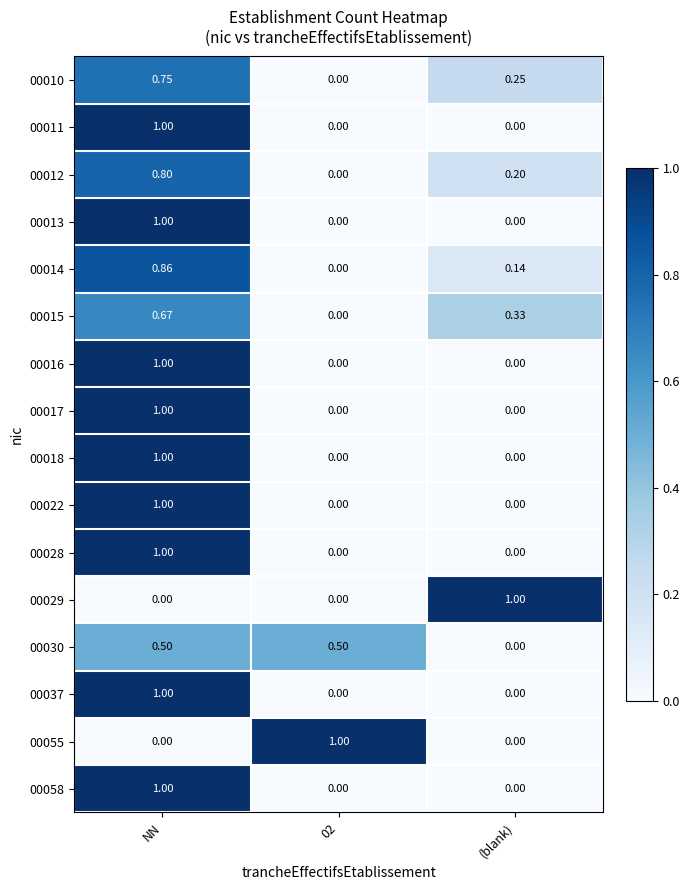

What is the maximum value shown in the chart?

1.0